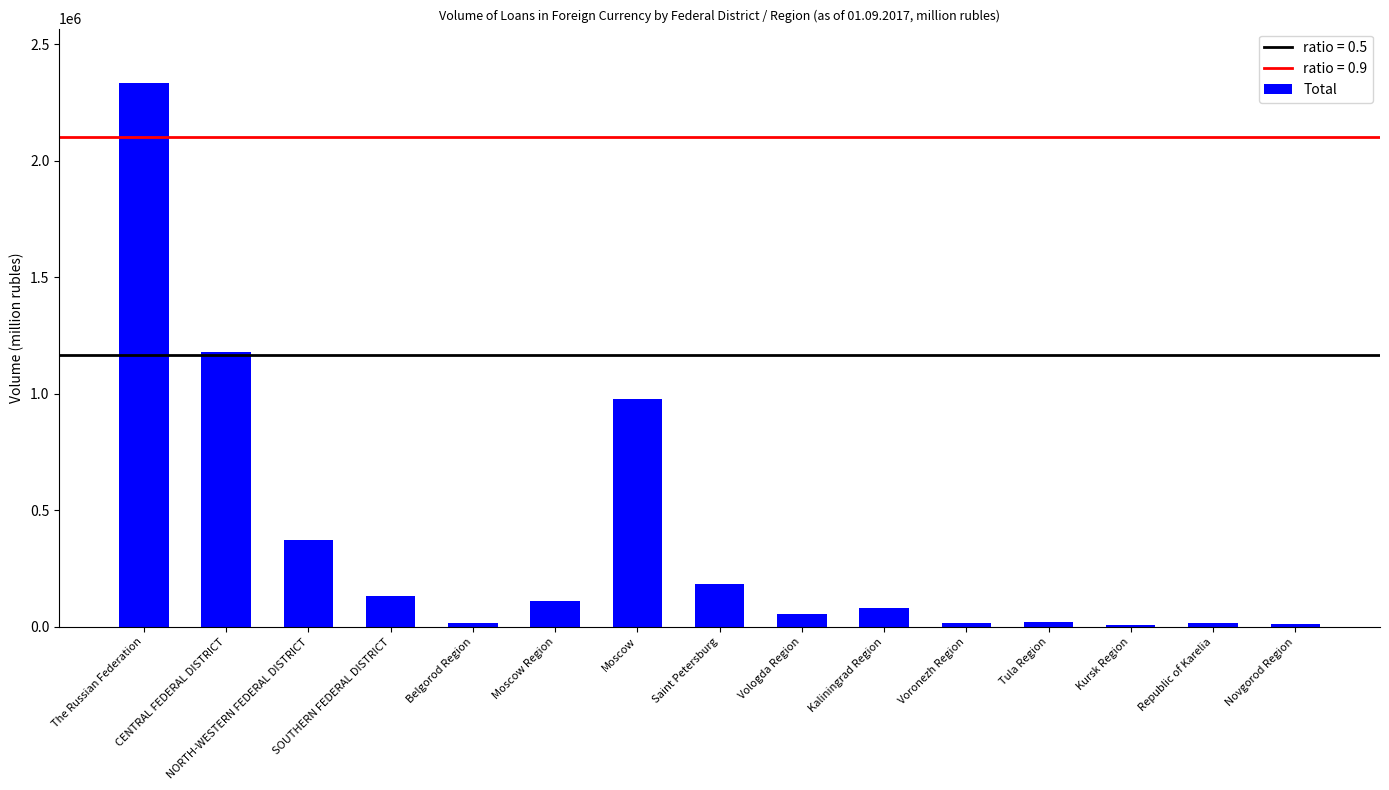

The chart shows a value of 18393 at Belgorod Region. True or false?

True